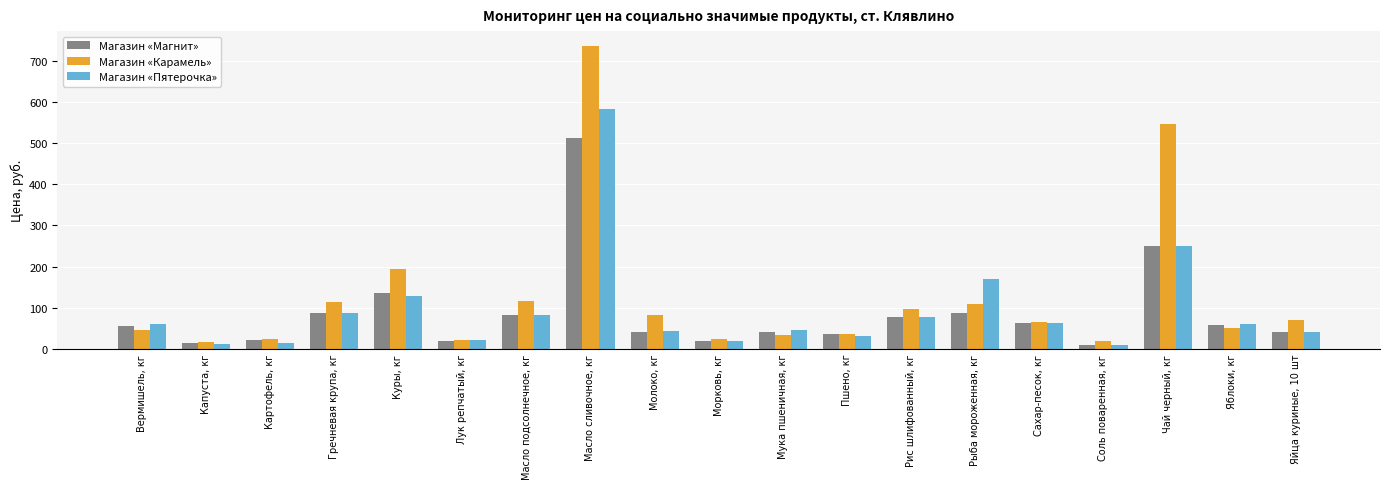

At which category is the sum across all series the highest?

Масло сливочное, кг